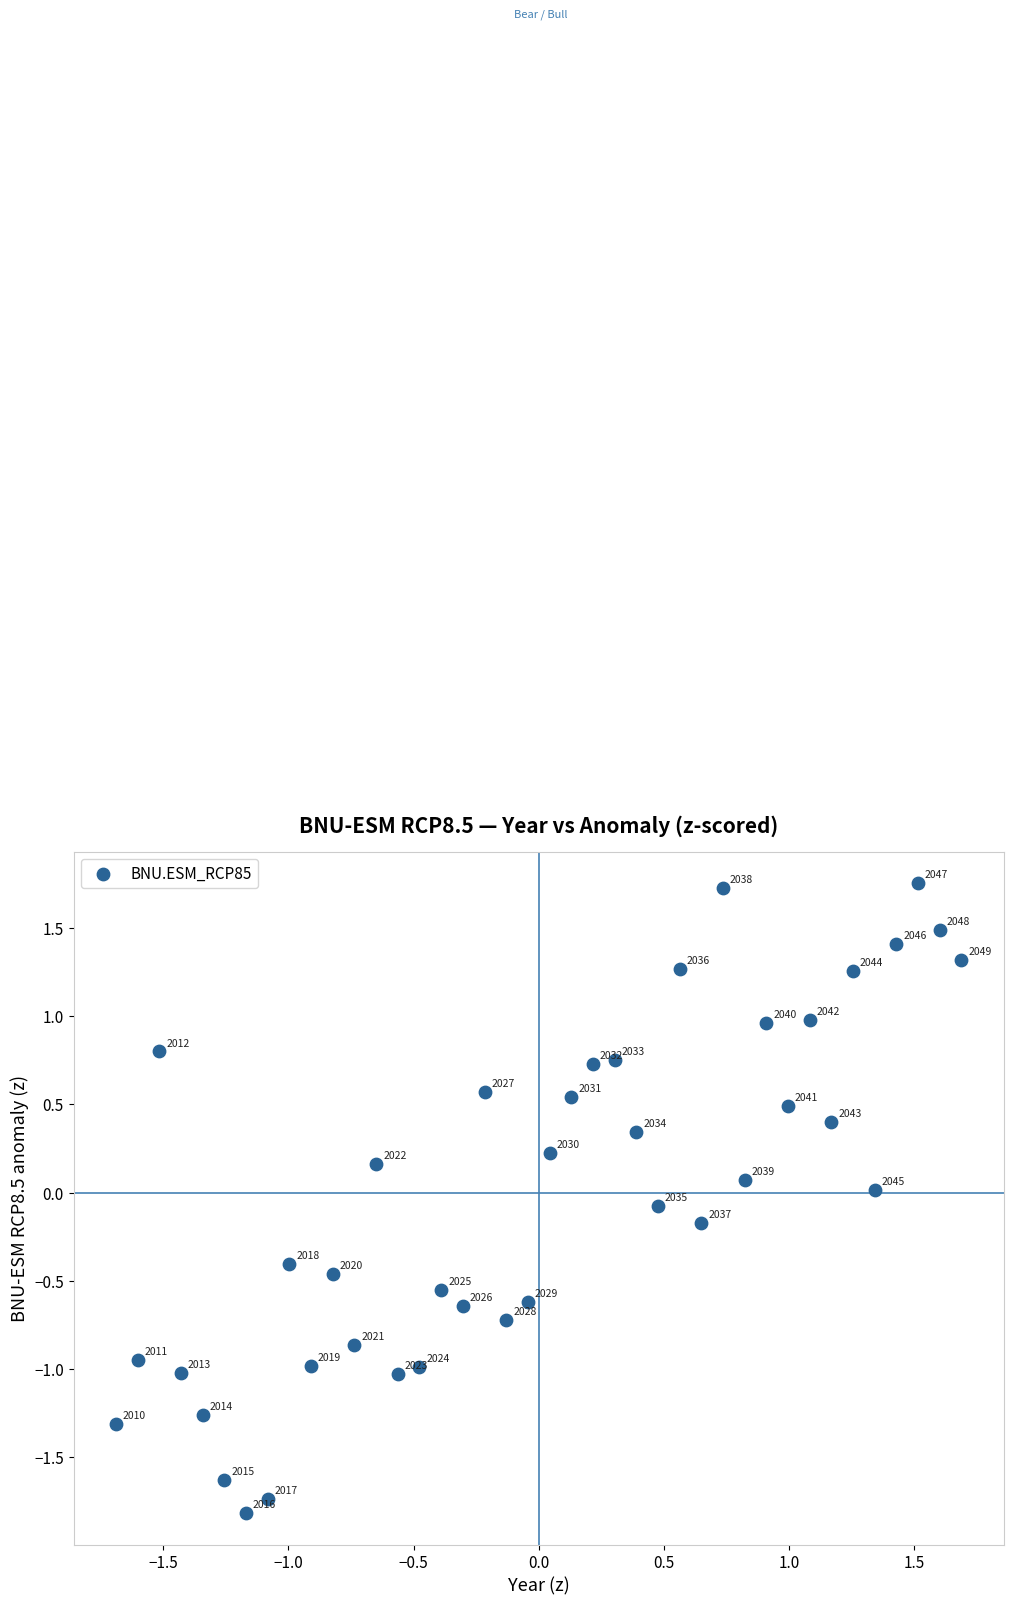

What is the range of X values (max minus min)?

3.4